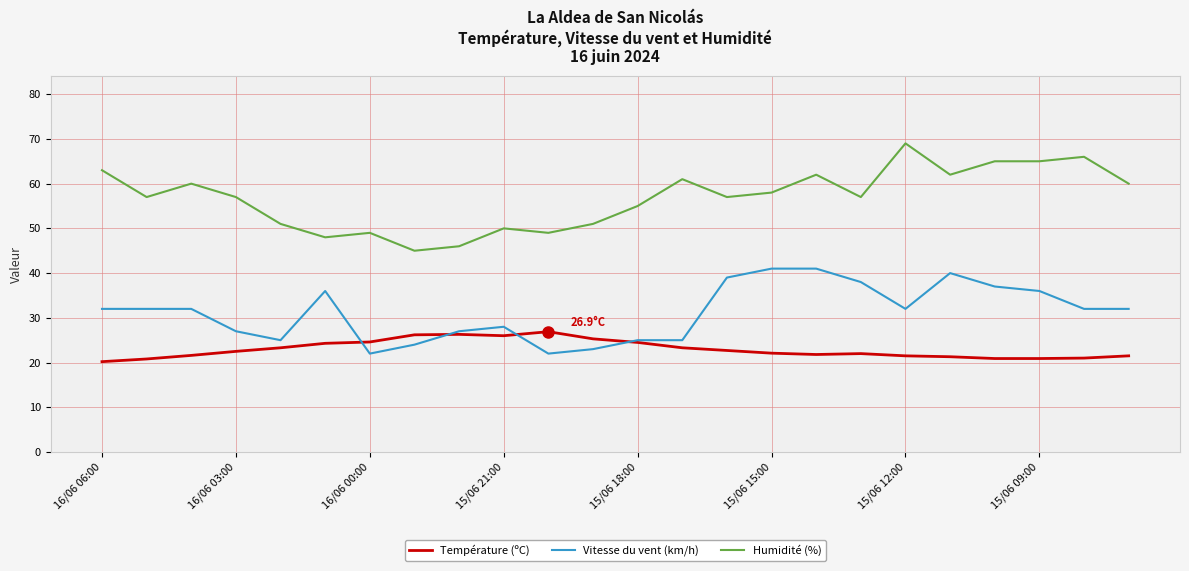

True or false: Humidité (%) and Température (ºC) intersect in this chart.

False